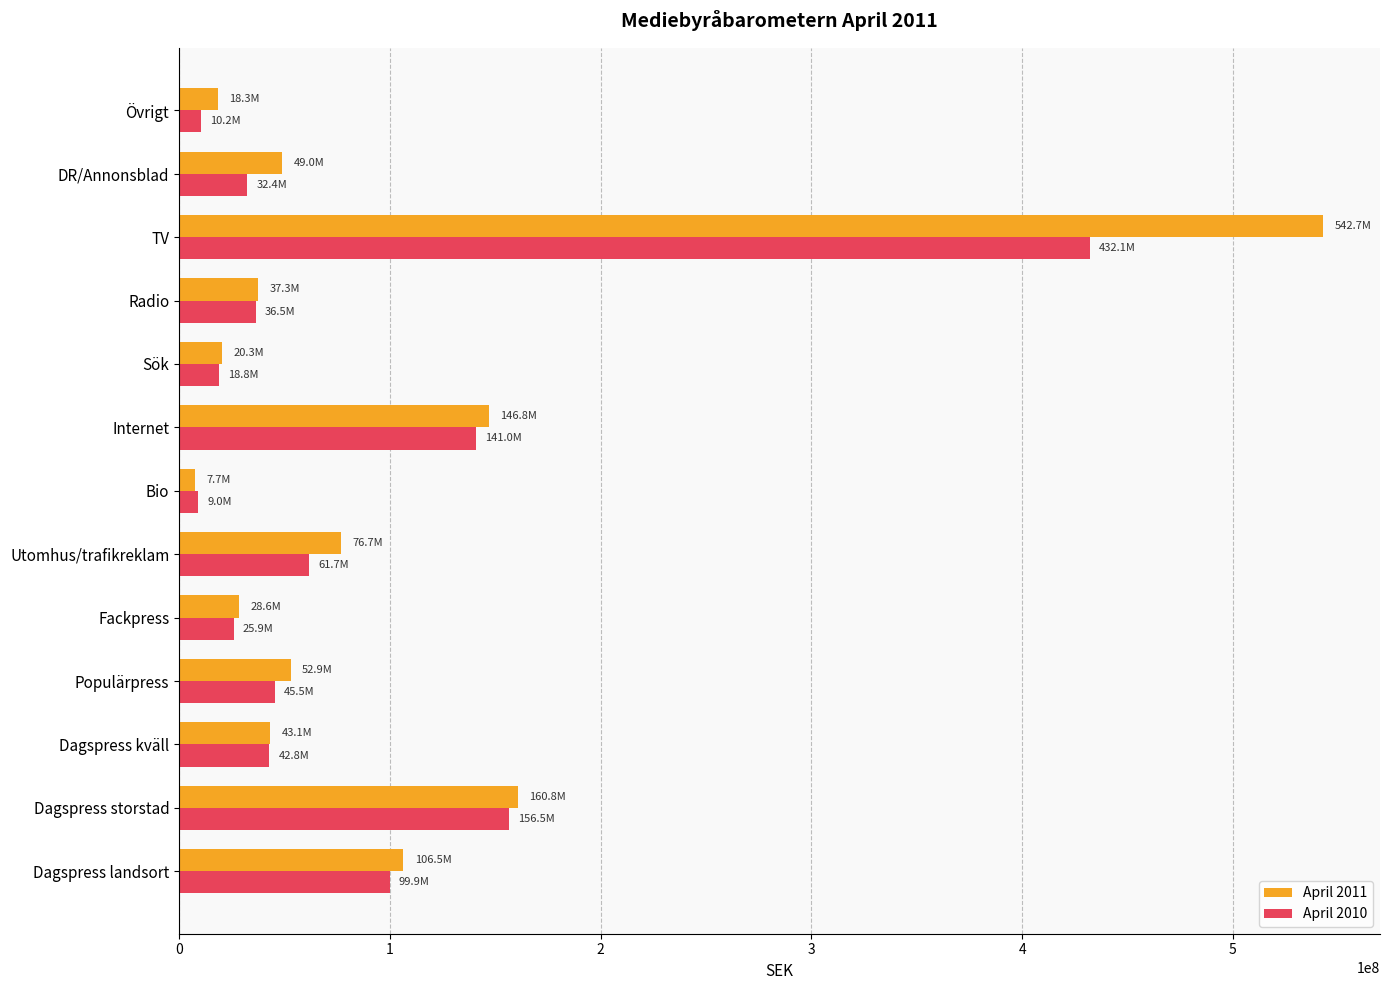

Between Fackpress and Internet, which series saw the biggest shift?

April 2011